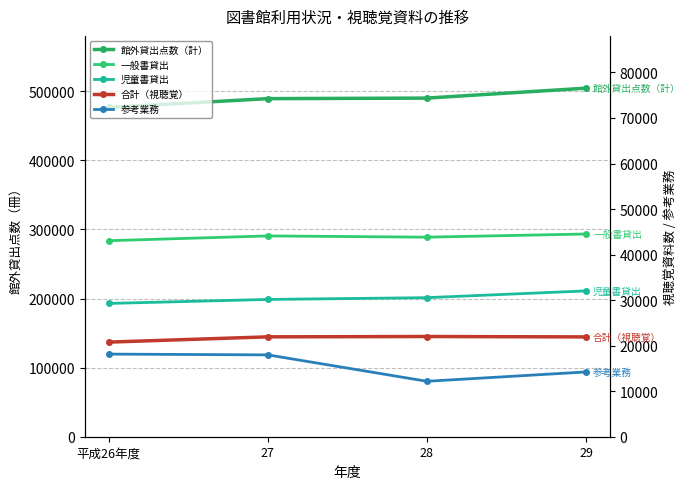

True or false: 参考業務 has a value of 10677 at 平成26年度.

False